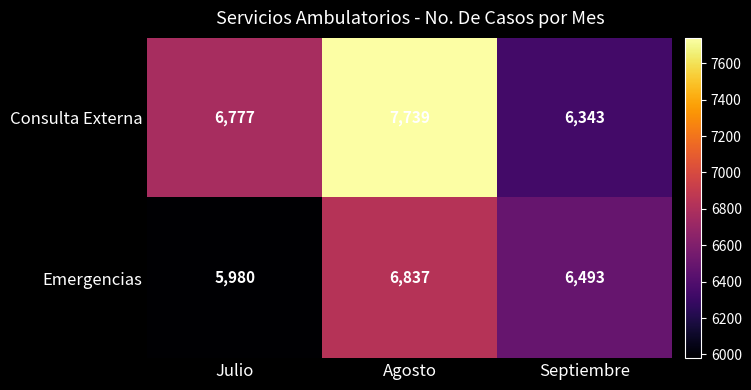

What is the maximum value for Consulta Externa?

7739